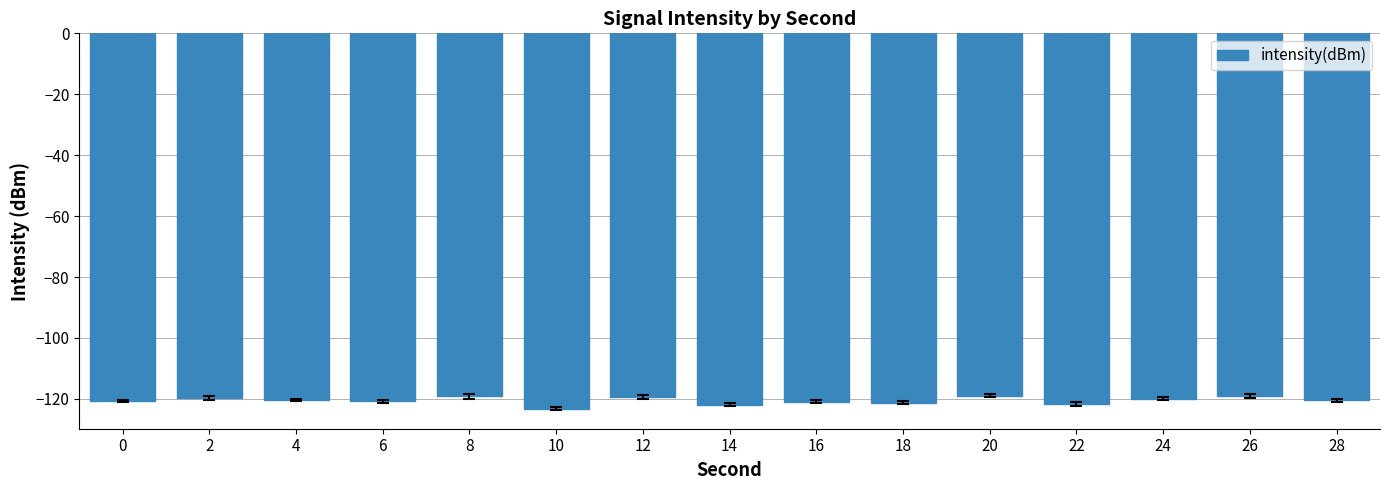

What is the change in value from 10 to 24?

+3.3